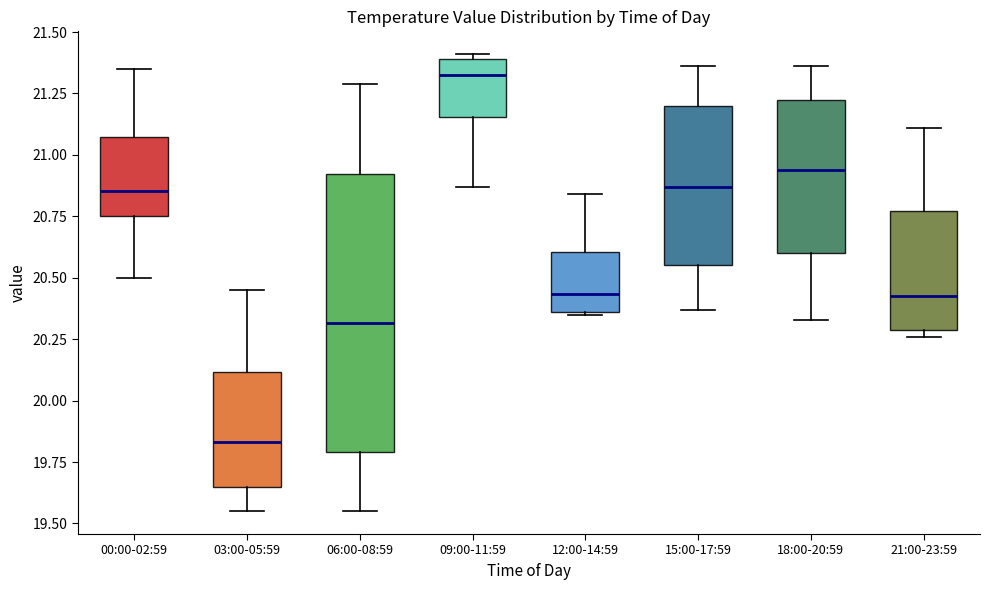

Reading left to right, transcribe this box plot: for each box, give where its median line is, the range the box spans, and where its two whiskers end, as read against the y-axis. The values are not printed on the chart, so give them approximately, as read against the axis.

00:00-02:59: median 20.85, box 20.75 to 21.05, whiskers 20.50 to 21.35
03:00-05:59: median 19.85, box 19.65 to 20.10, whiskers 19.55 to 20.45
06:00-08:59: median 20.30, box 19.80 to 20.90, whiskers 19.55 to 21.30
09:00-11:59: median 21.35, box 21.15 to 21.40, whiskers 20.85 to 21.40 (just above the box's upper edge)
12:00-14:59: median 20.45, box 20.35 to 20.60, whiskers 20.35 to 20.85
15:00-17:59: median 20.85, box 20.55 to 21.20, whiskers 20.35 to 21.35
18:00-20:59: median 20.95, box 20.60 to 21.25, whiskers 20.35 to 21.35
21:00-23:59: median 20.45, box 20.30 to 20.75, whiskers 20.25 to 21.10